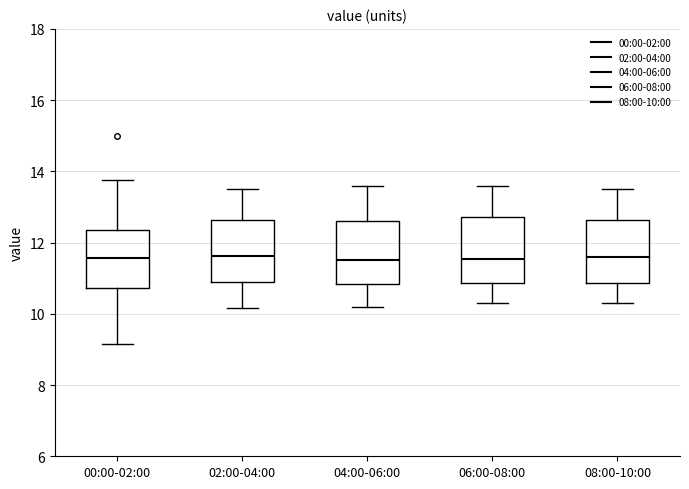

Where is the upper edge of the box for 02:00-04:00 on the y-axis? The values are not printed on the chart, so give them approximately, as read against the axis.

12.6